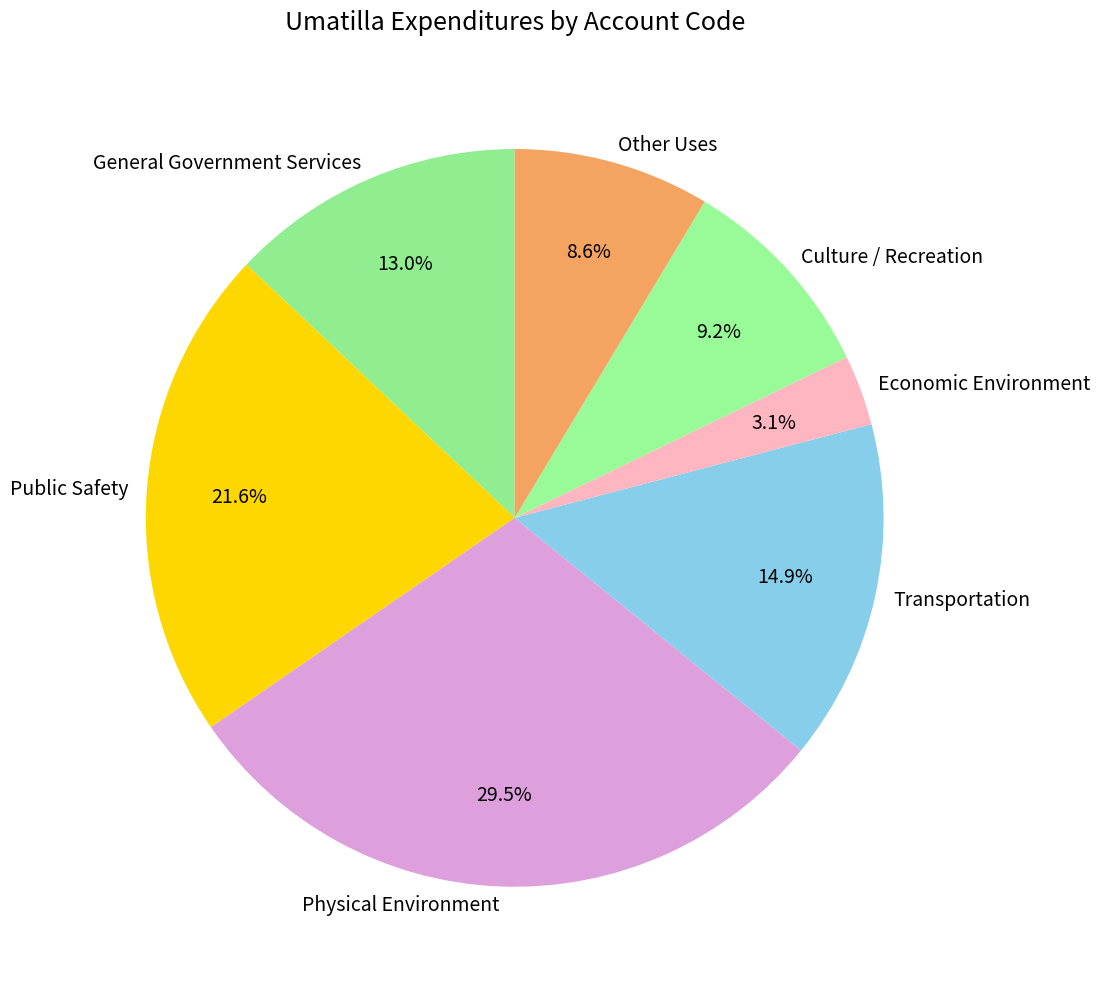

To the nearest percent, what percentage of the pie is Culture / Recreation?

9%